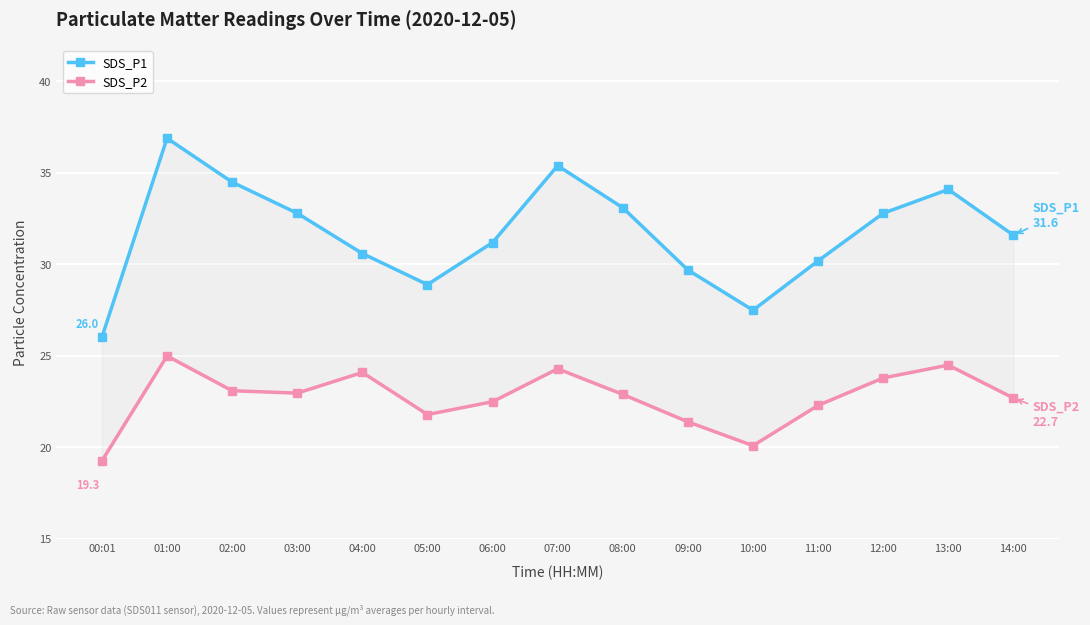

List the labels in order of SDS_P2 value, smallest first.

00:01, 10:00, 09:00, 05:00, 11:00, 06:00, 14:00, 08:00, 03:00, 02:00, 12:00, 04:00, 07:00, 13:00, 01:00